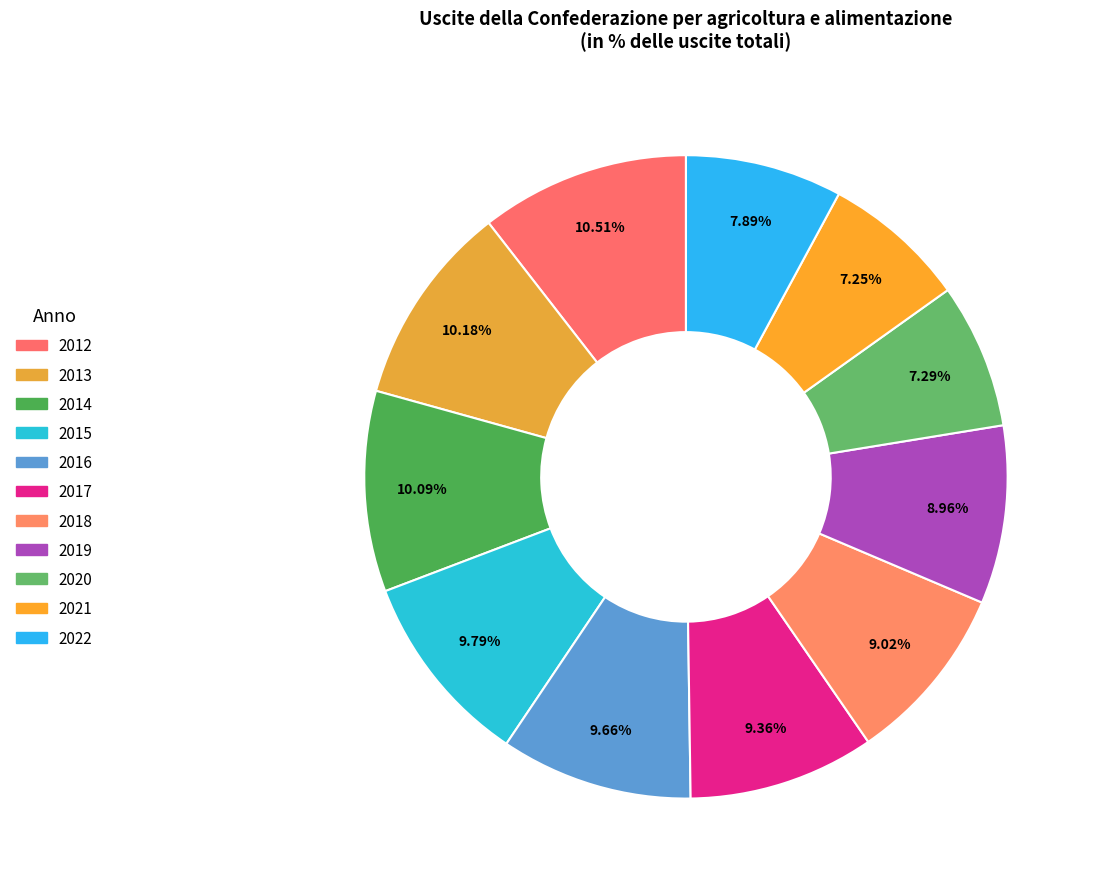

Count the number of slices in the pie.

11